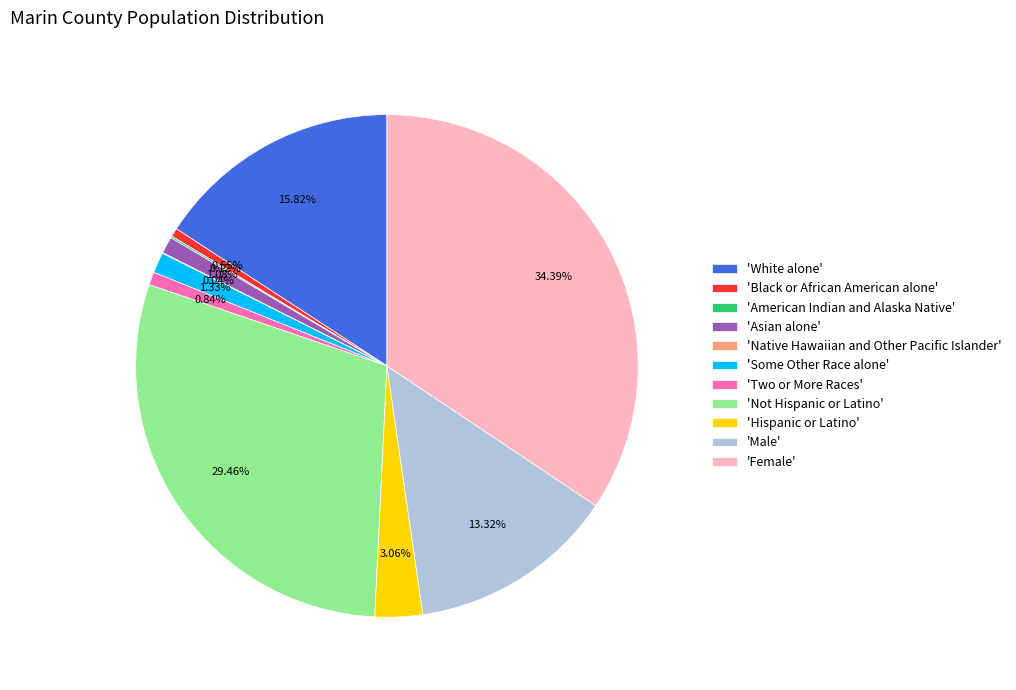

Is the sum of 'Some Other Race alone' and 'Asian alone' greater than half?

No